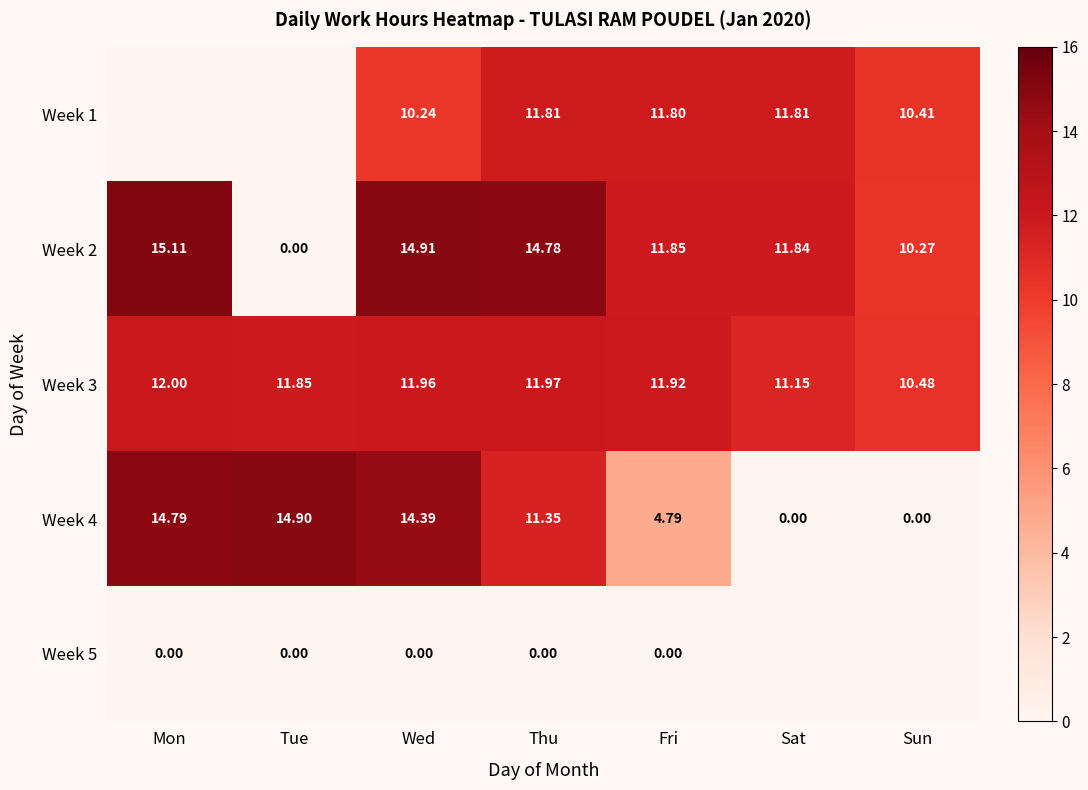

What is the sum of the Week 1 values at Sat and Thu?

23.6